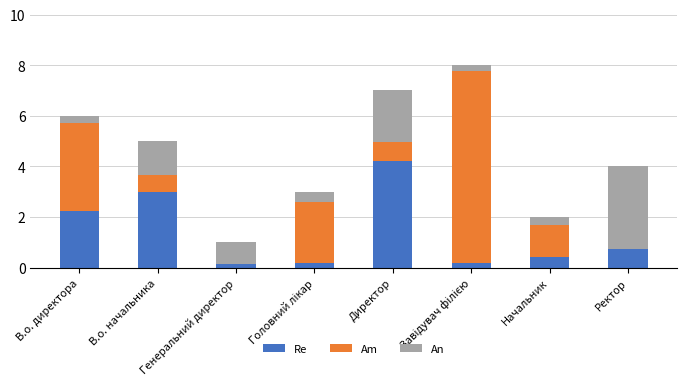

What is the sum of all Re values?

11.1